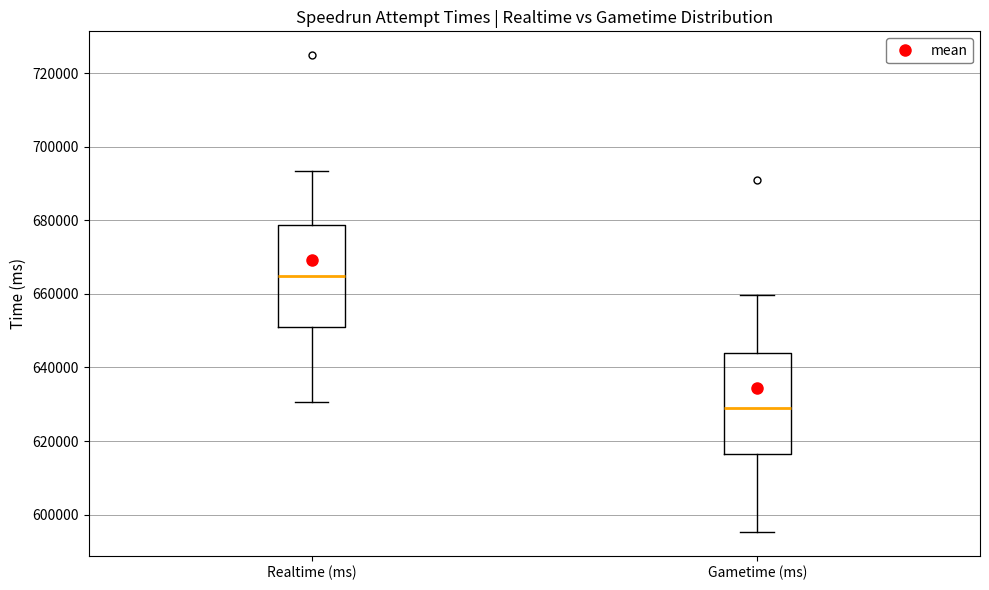

Reading left to right, transcribe this box plot: for each box, give where its median line is, the range the box spans, and where its two whiskers end, as read against the y-axis. The values are not printed on the chart, so give them approximately, as read against the axis.

Realtime (ms): median 664000, box 650000 to 678000, whiskers 630000 to 694000
Gametime (ms): median 628000, box 616000 to 644000, whiskers 596000 to 660000